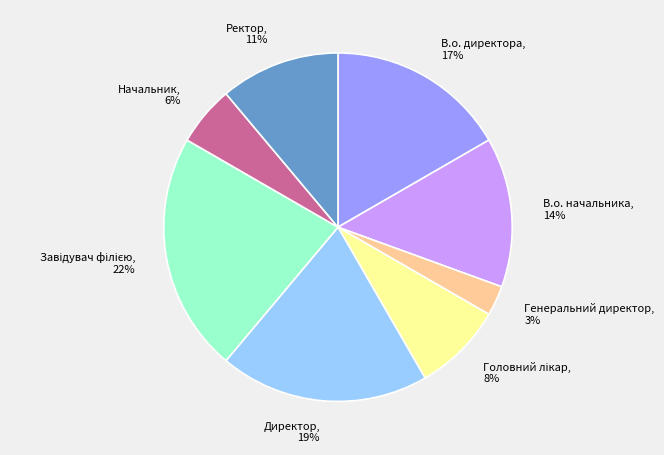

Between В.о. директора and Директор, which is larger?

Директор